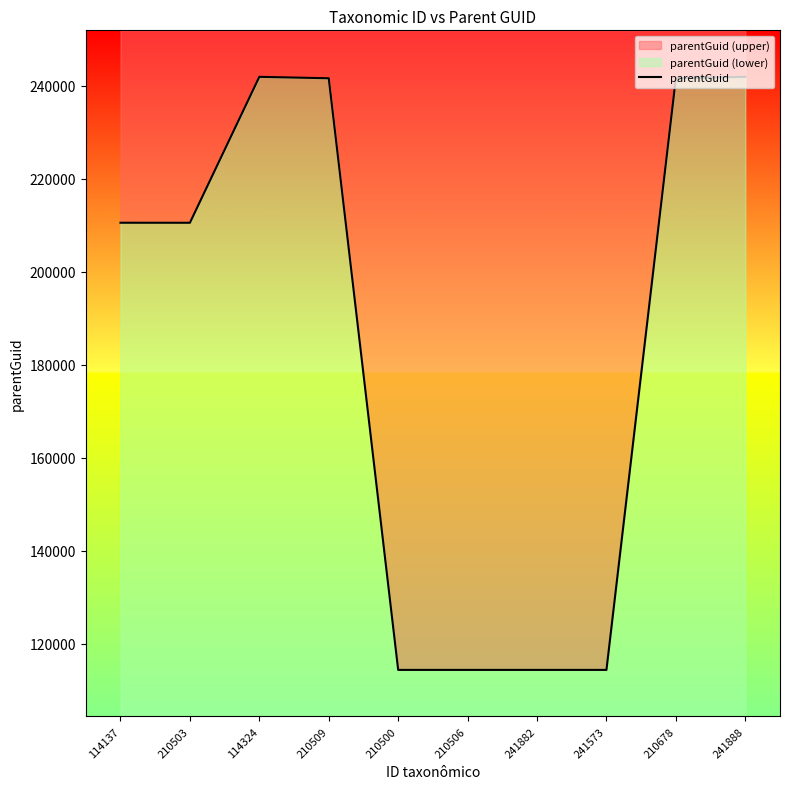

Rank the categories by value from lowest to highest.

210500, 210506, 241882, 241573, 210503, 114137, 210509, 210678, 114324, 241888